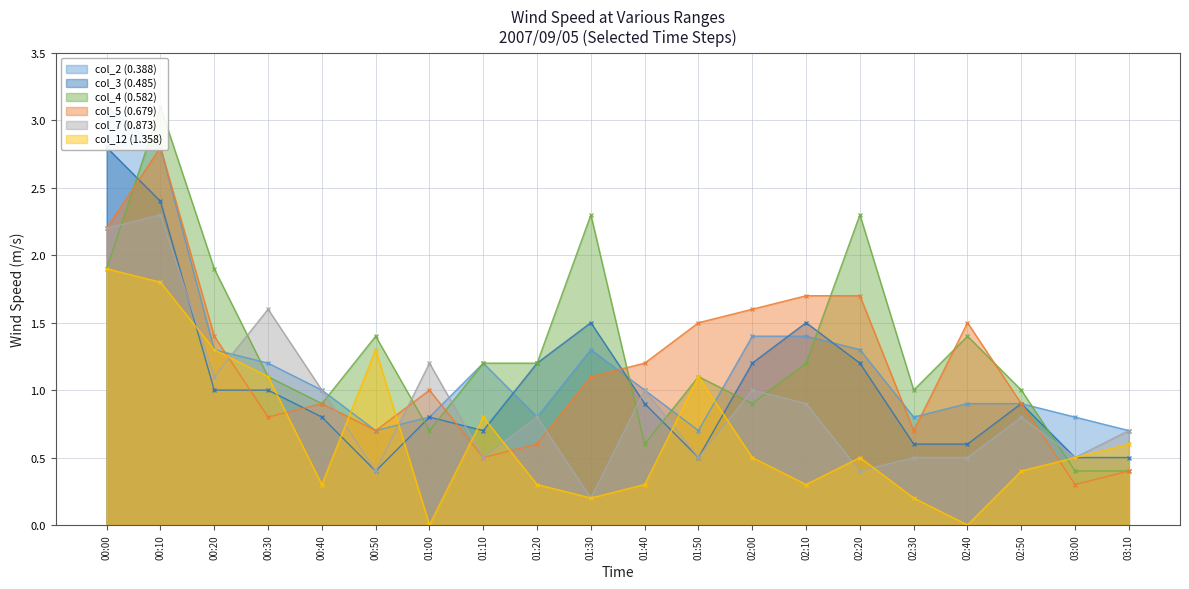

Which series ends up on top after the final intersection of col_4 (0.582) and col_3 (0.485)?

col_3 (0.485)